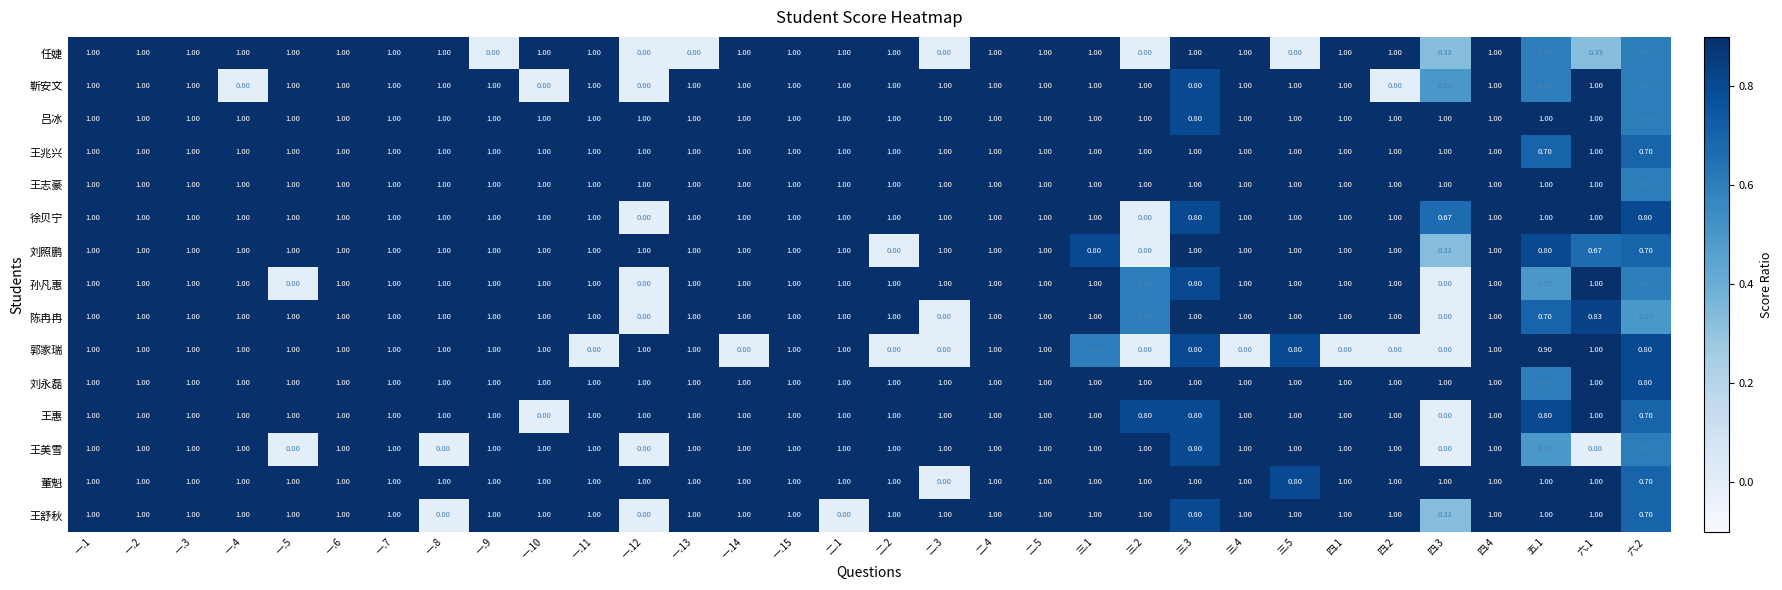

Which series has the largest total across all categories?

王志豪